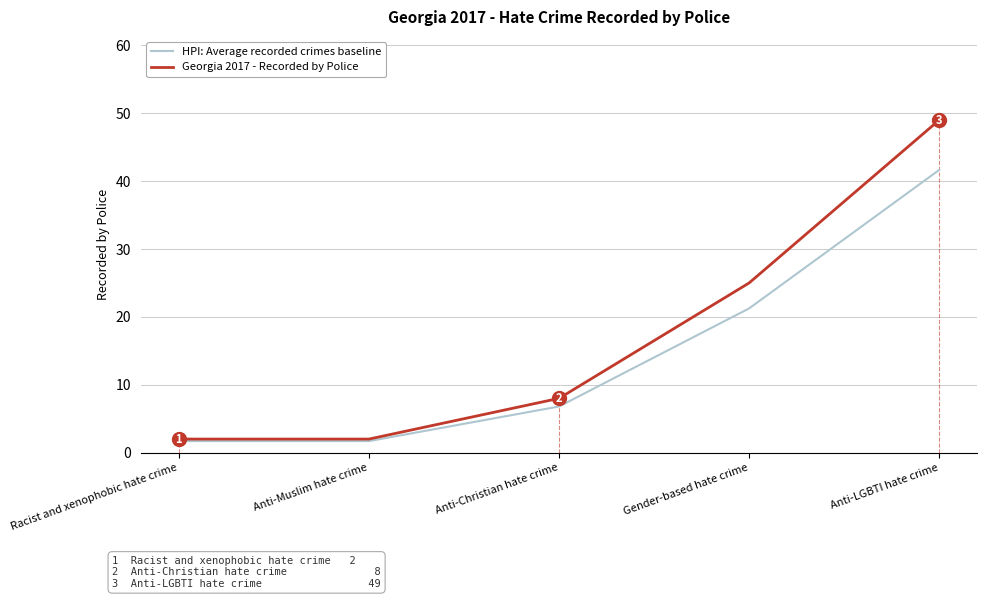

What is the approximate value of Georgia 2017 - Recorded by Police at Anti-Muslim hate crime?

2.0